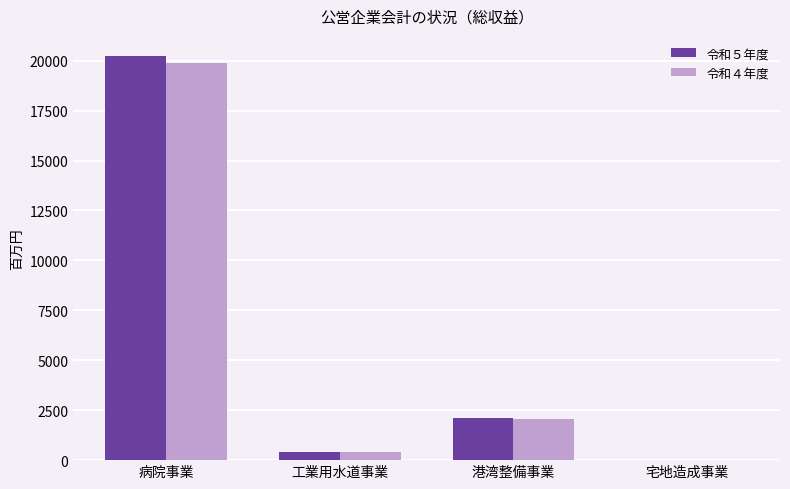

Is the value of 令和５年度 at 港湾整備事業 greater than the value of 令和４年度 at 宅地造成事業?

Yes